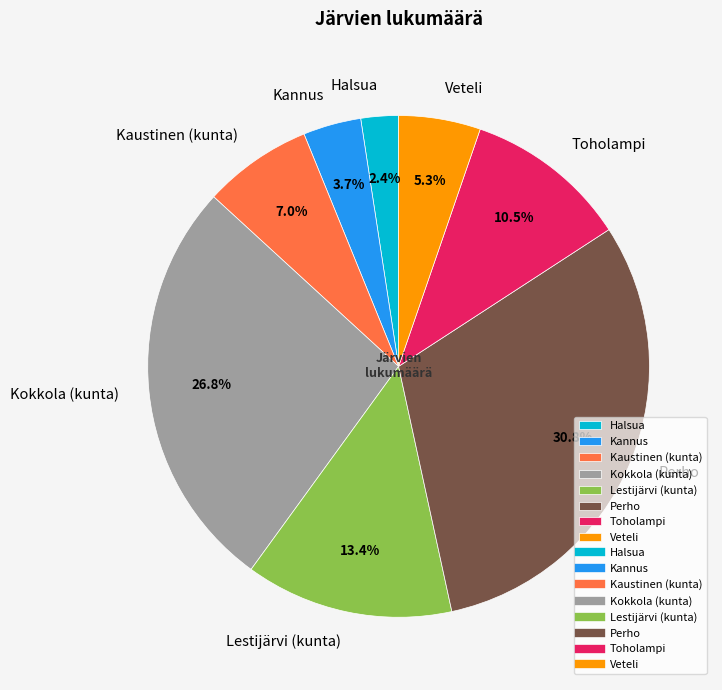

Which category has the smallest portion of the pie?

Halsua